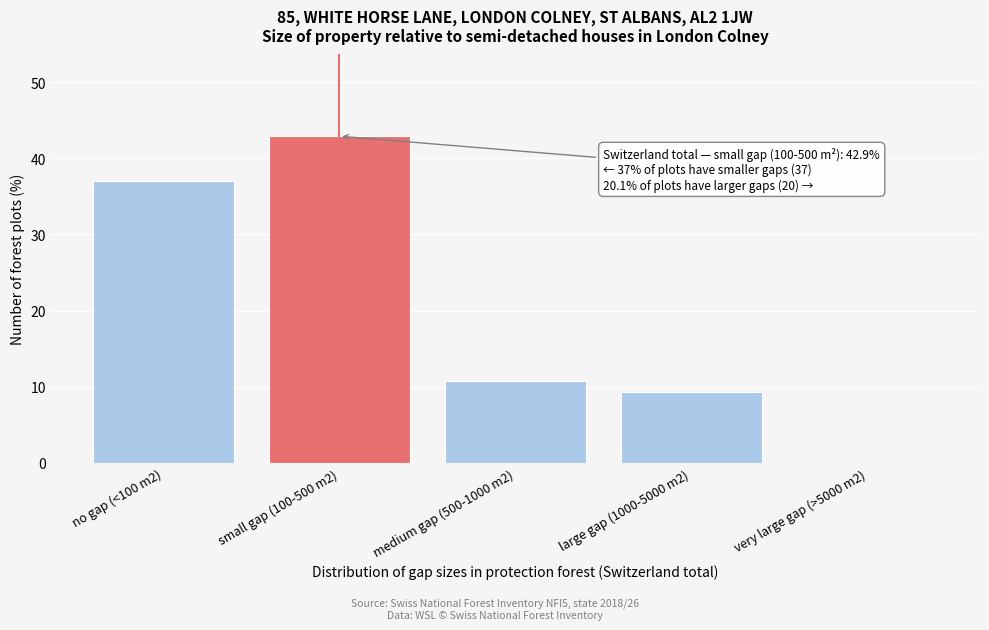

Reading left to right, list all the values displayed in this chart.

no gap (<100 m2)=37.0	small gap (100-500 m2)=42.9	medium gap (500-1000 m2)=10.8	large gap (1000-5000 m2)=9.3	very large gap (>5000 m2)=0.0